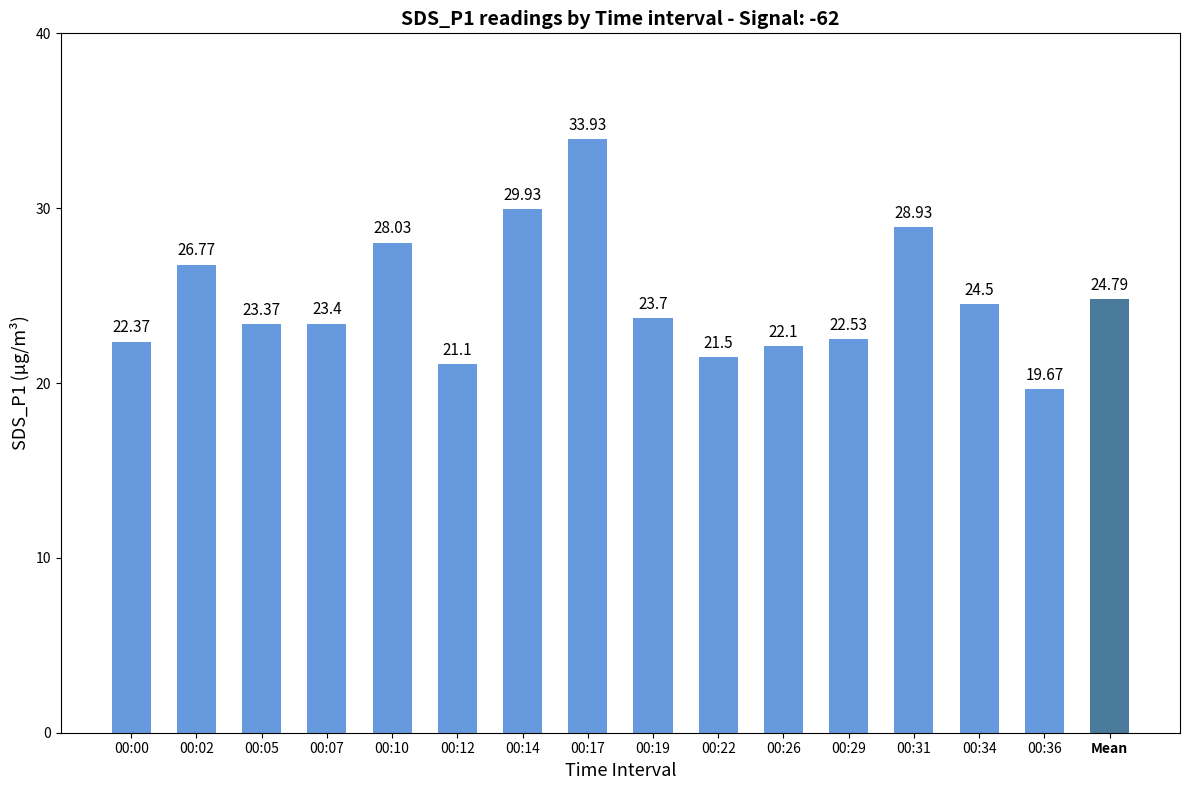

What is the ratio of the value at 00:10 to the value at 00:12?

1.3